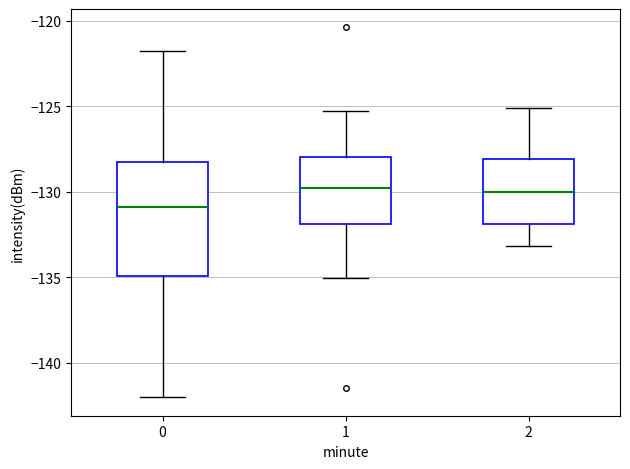

Where does the median line of the box at x = 0 sit on the y-axis? The values are not printed on the chart, so give them approximately, as read against the axis.

-131.0